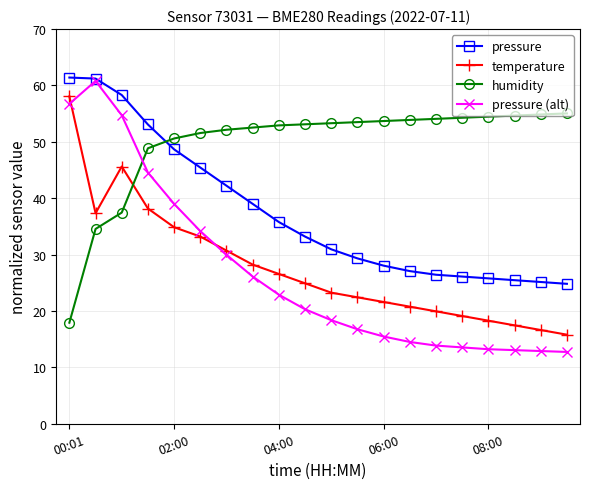

Which series has the largest range (max minus min)?

pressure (alt)